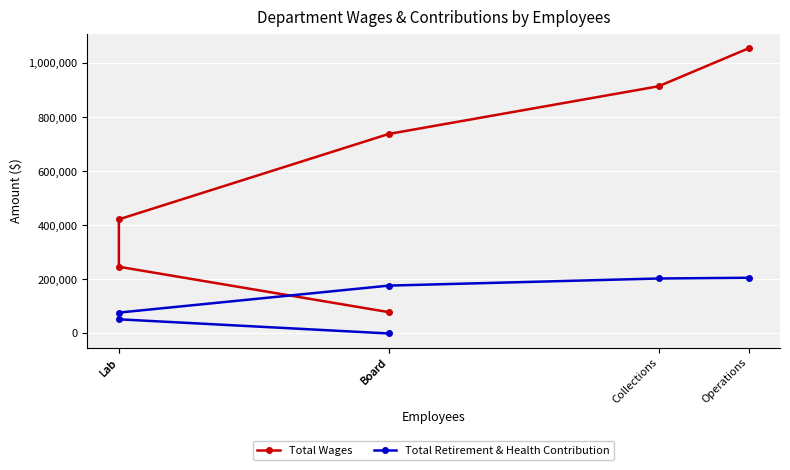

Count the number of data series in this chart.

2